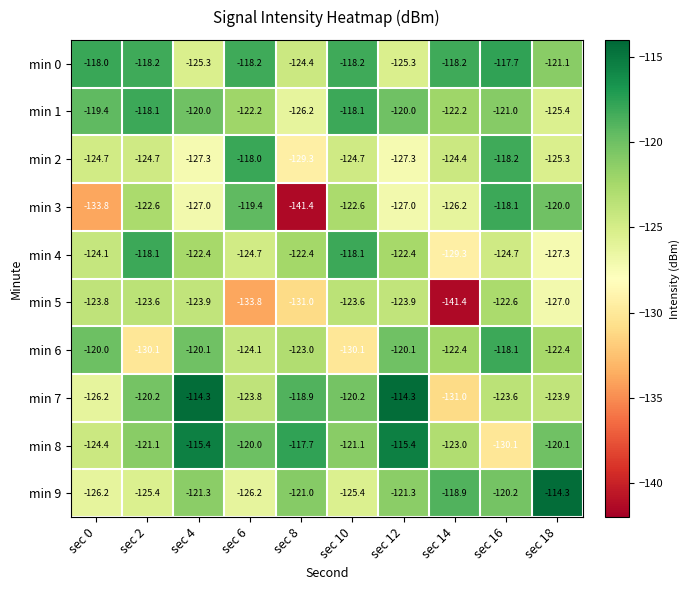

What is the difference between the maximum and second lowest values in the min 7 series?

11.9